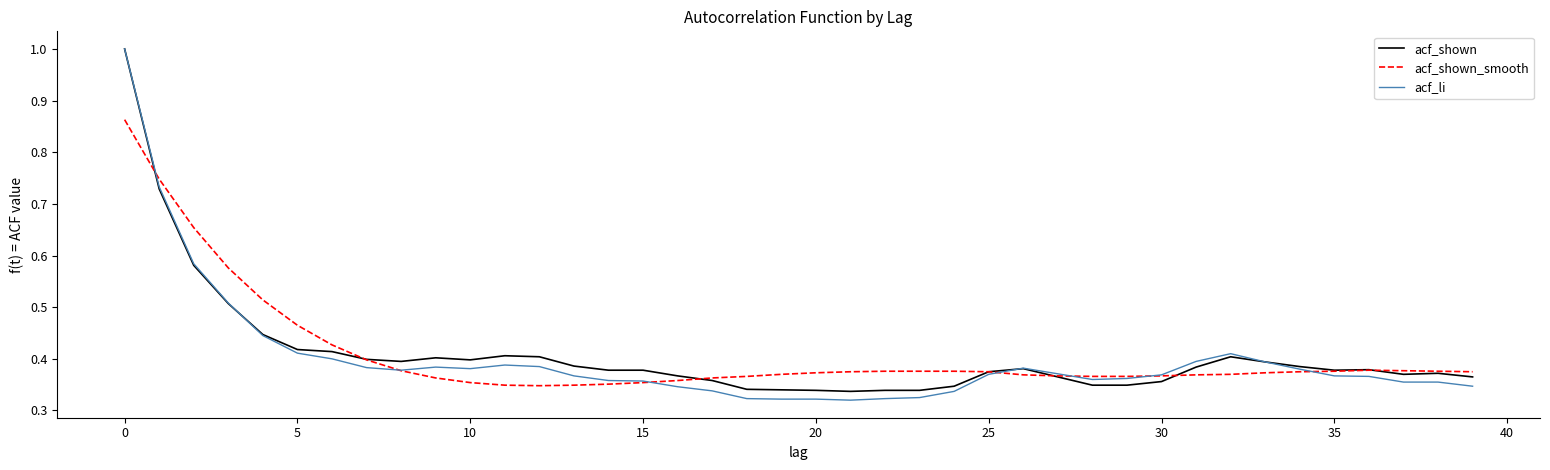

What is the sum of all acf_shown values?

16.4